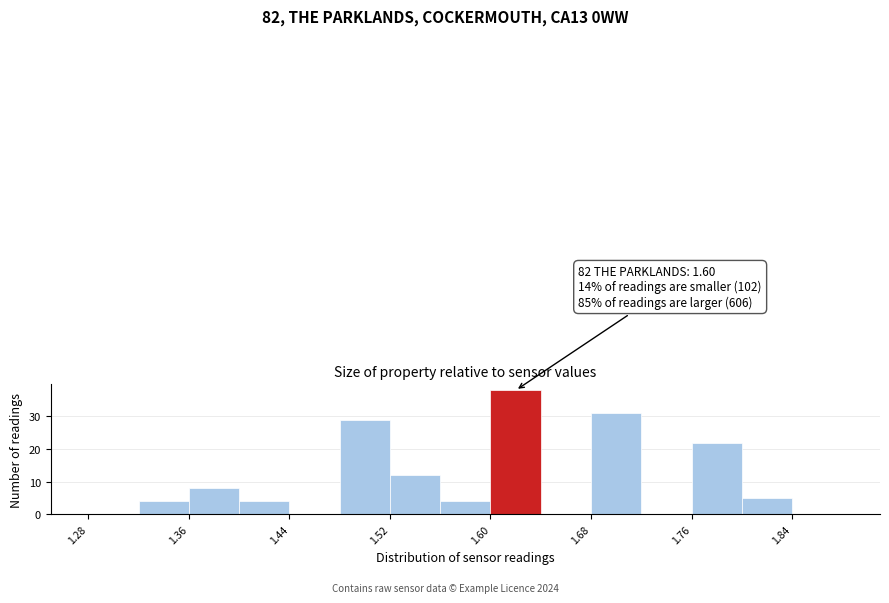

Over which range of the x-axis is the bar tallest?

1.60 to 1.64